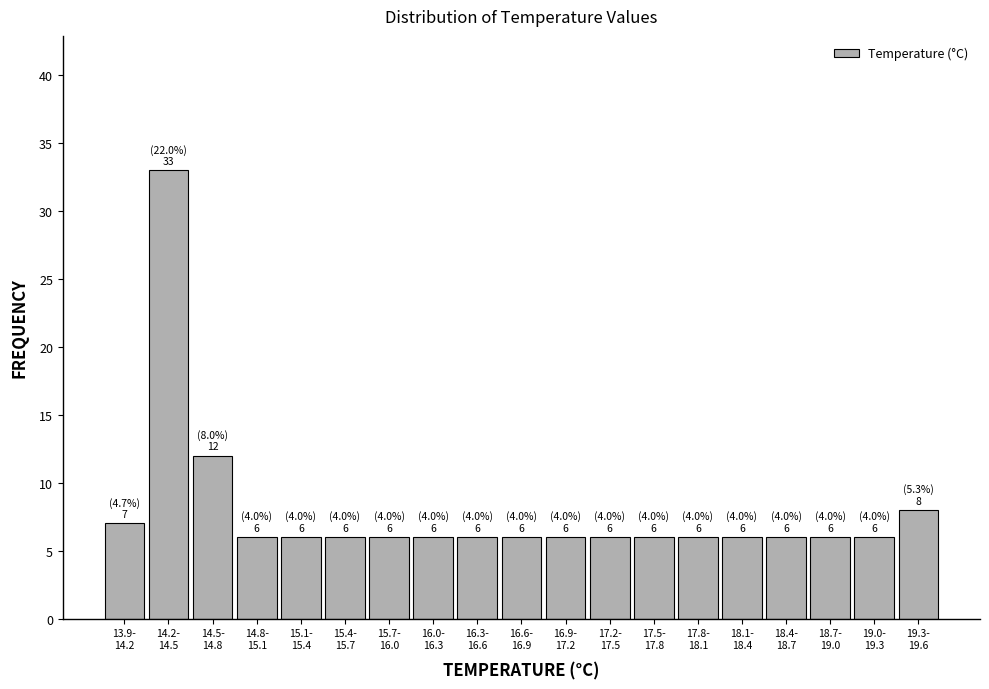

Reading left to right, what are all the values shown in this chart?

7	33	12	6	6	6	6	6	6	6	6	6	6	6	6	6	6	6	8